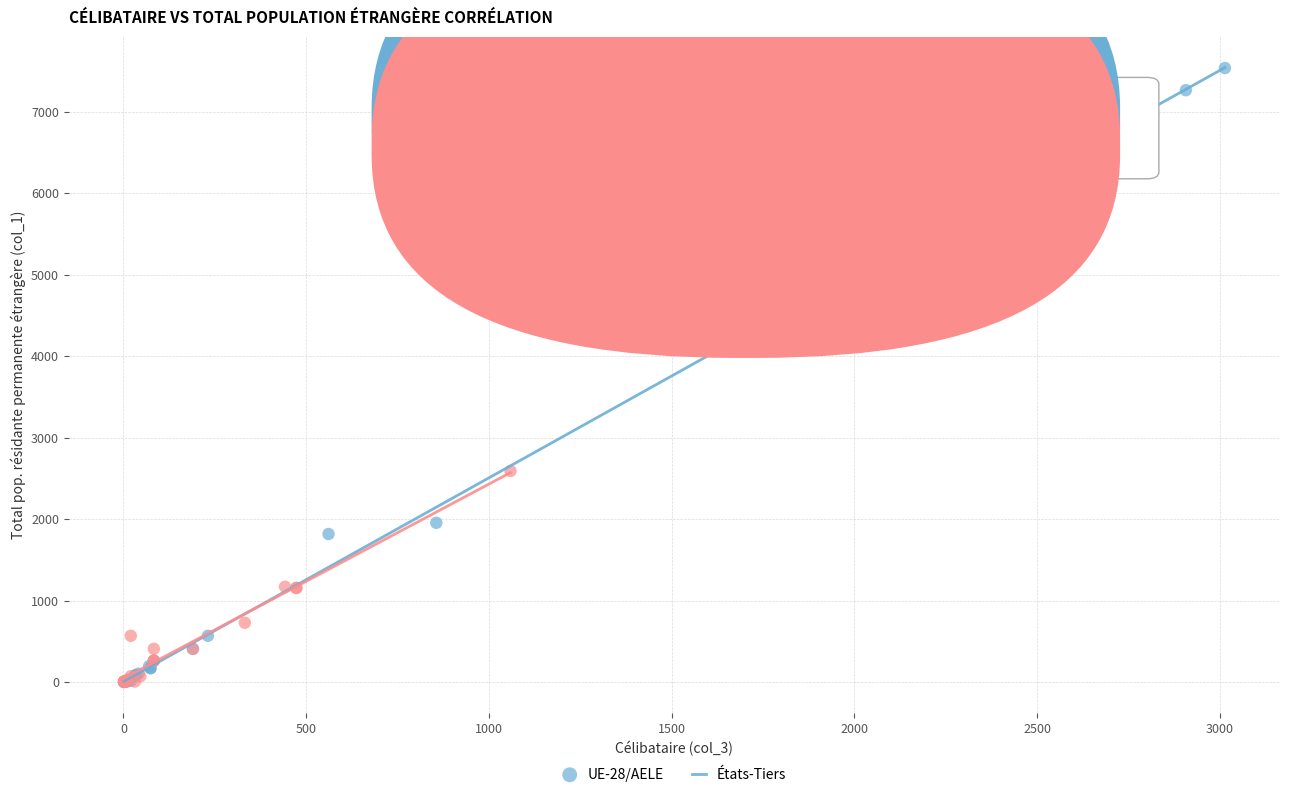

Which series contains the highest Y value?

UE-28/AELE